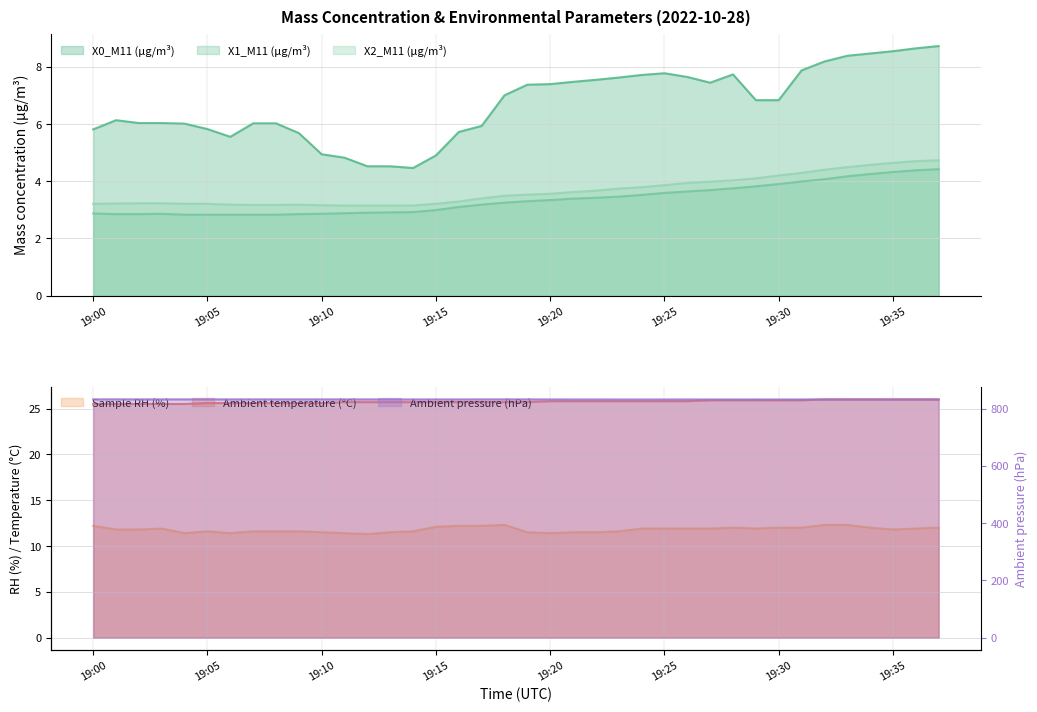

What is the difference between the maximum and second lowest values in the X0_M11 (μg/m³) series?

4.2